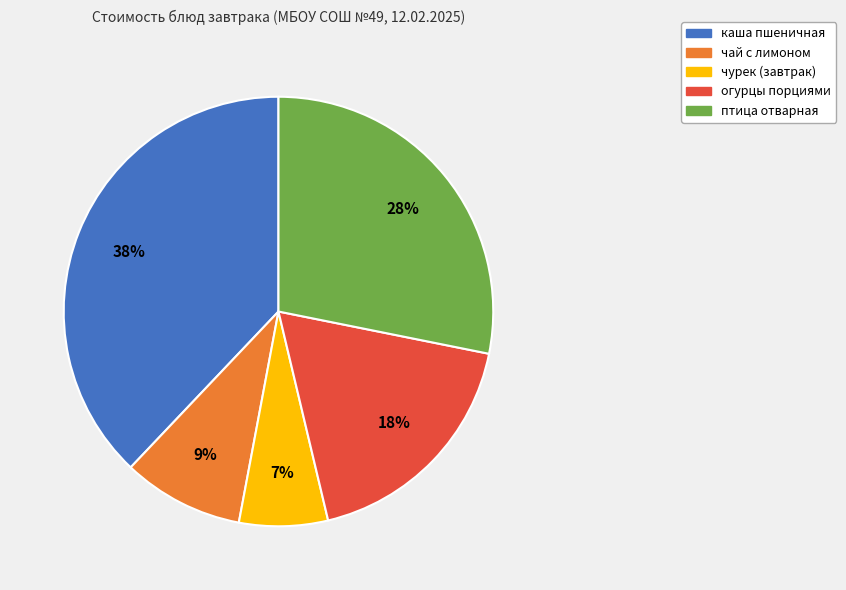

Which category has the biggest portion of the pie?

каша пшеничная